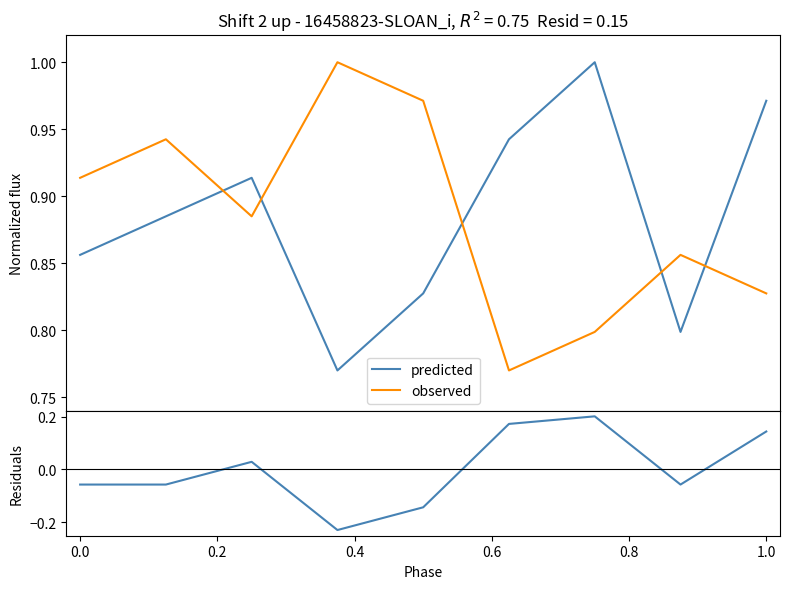

What is the sum of all predicted values?

8.0